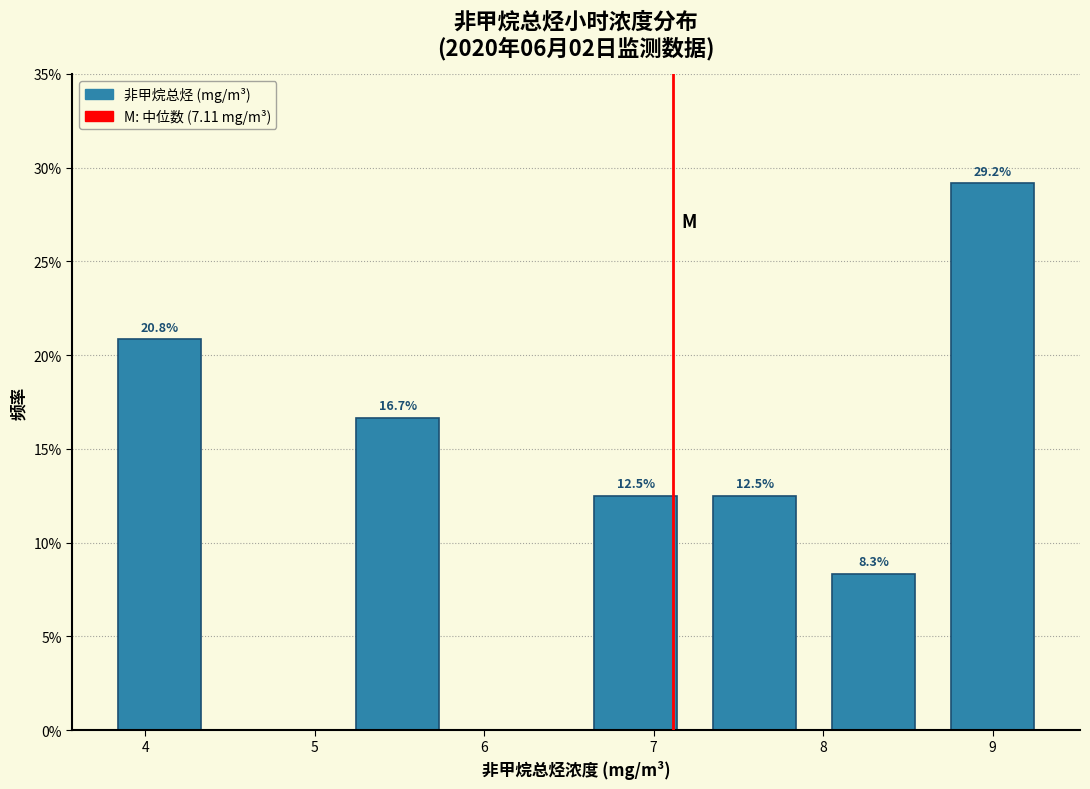

Which range on the x-axis has the tallest bar?

8.6 to 9.4